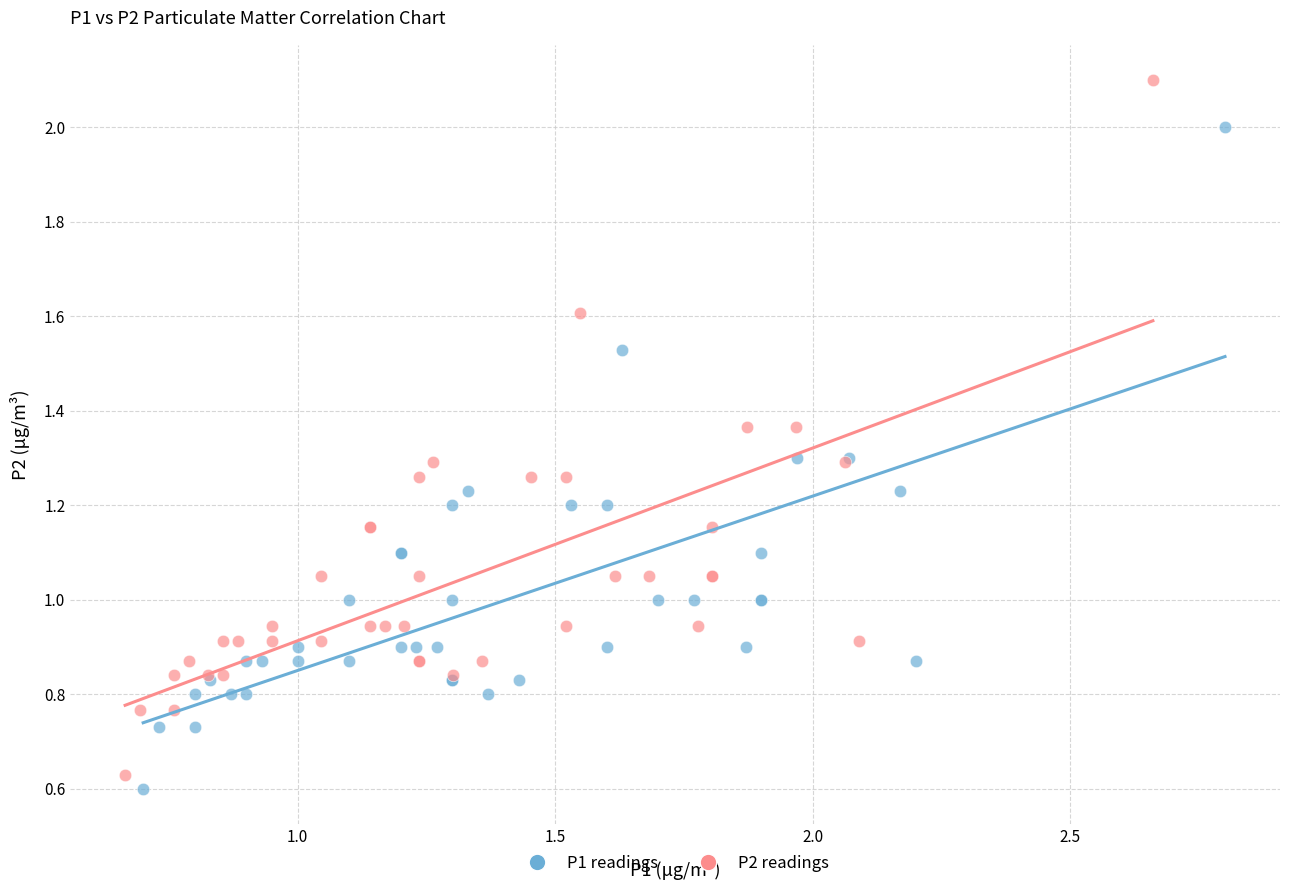

Which series has the widest spread of Y values?

P2 readings